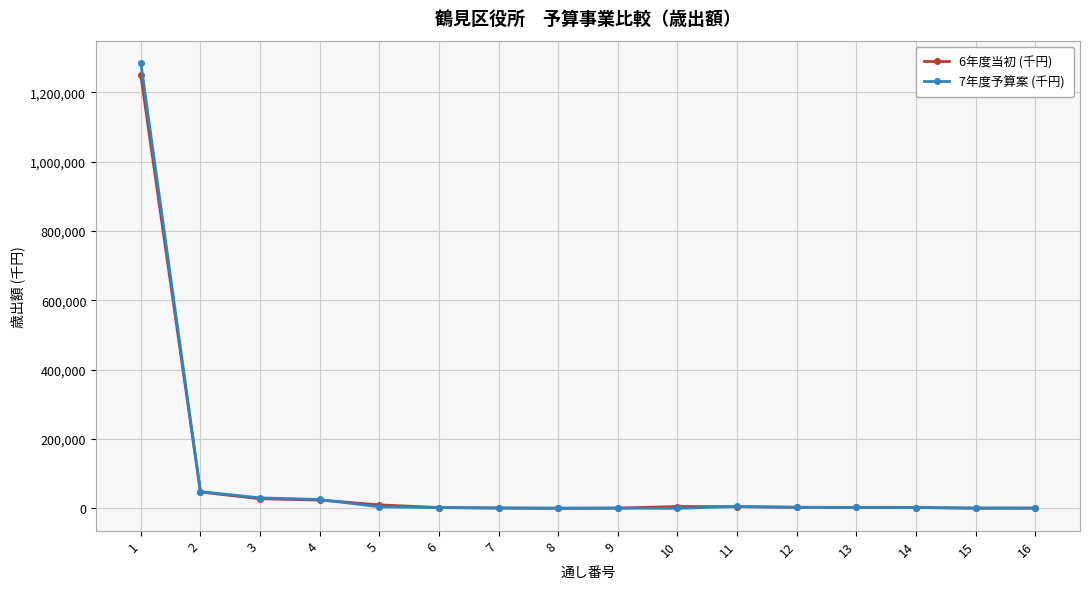

The value of 6年度当初 (千円) at 1 is 2155736. True or false?

False